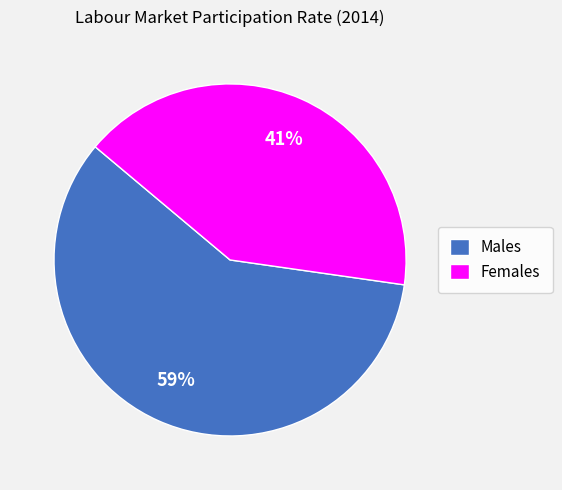

Combined, do Females and Males account for over 50%?

Yes